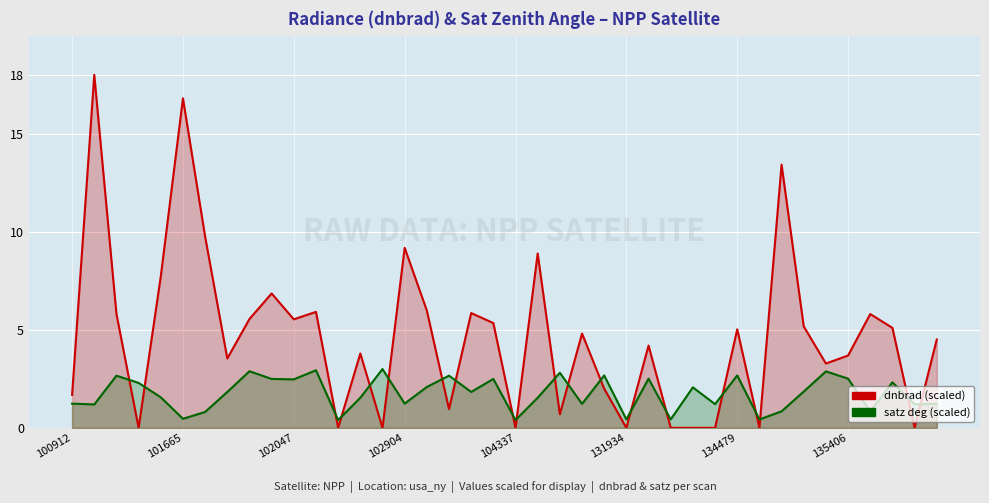

In satz, how many points are lower than both neighbors (excluding endpoints)?

14